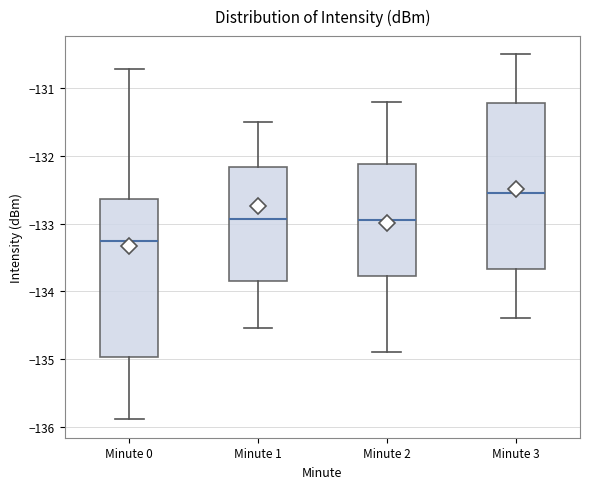

Reading left to right, transcribe this box plot: for each box, give where its median line is, the range the box spans, and where its two whiskers end, as read against the y-axis. The values are not printed on the chart, so give them approximately, as read against the axis.

Minute 0: median -133.3, box -135.0 to -132.6, whiskers -135.9 to -130.7
Minute 1: median -132.9, box -133.9 to -132.2, whiskers -134.5 to -131.5
Minute 2: median -132.9, box -133.8 to -132.1, whiskers -134.9 to -131.2
Minute 3: median -132.5, box -133.7 to -131.2, whiskers -134.4 to -130.5